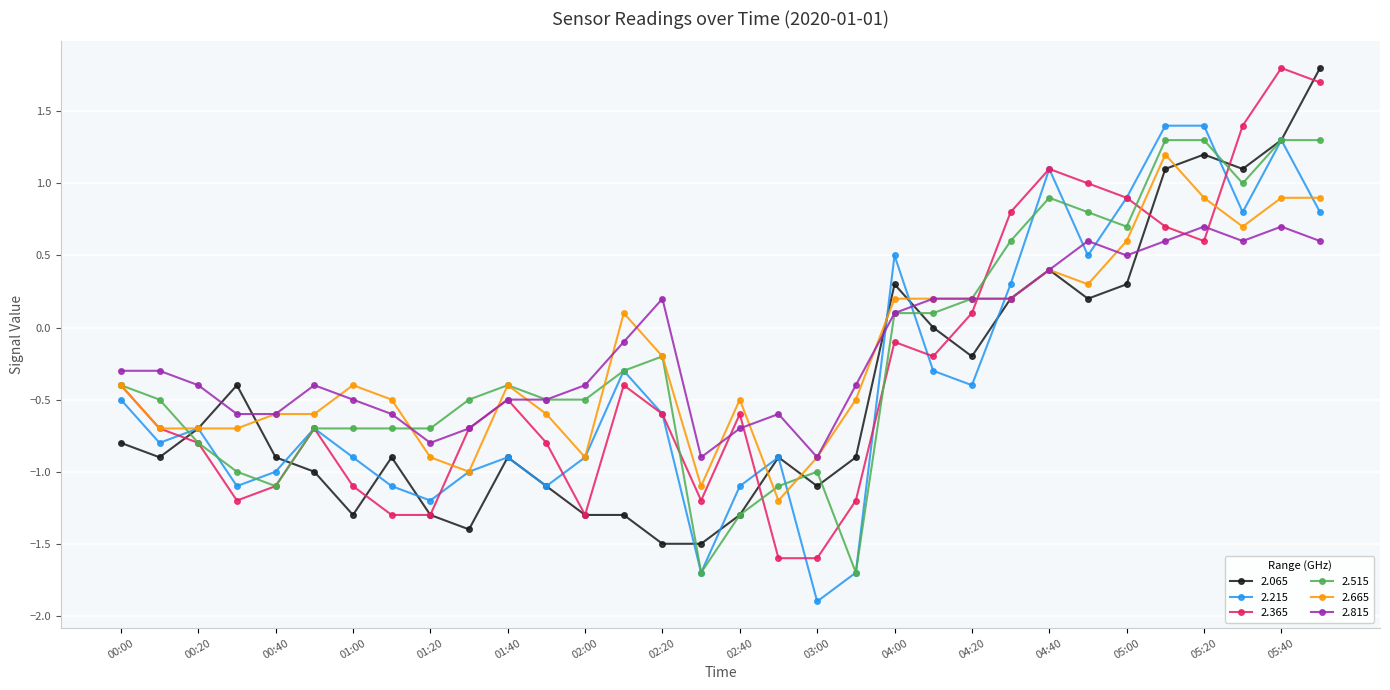

What is the value of the 2.065 point at the 17th from the left?

-1.3